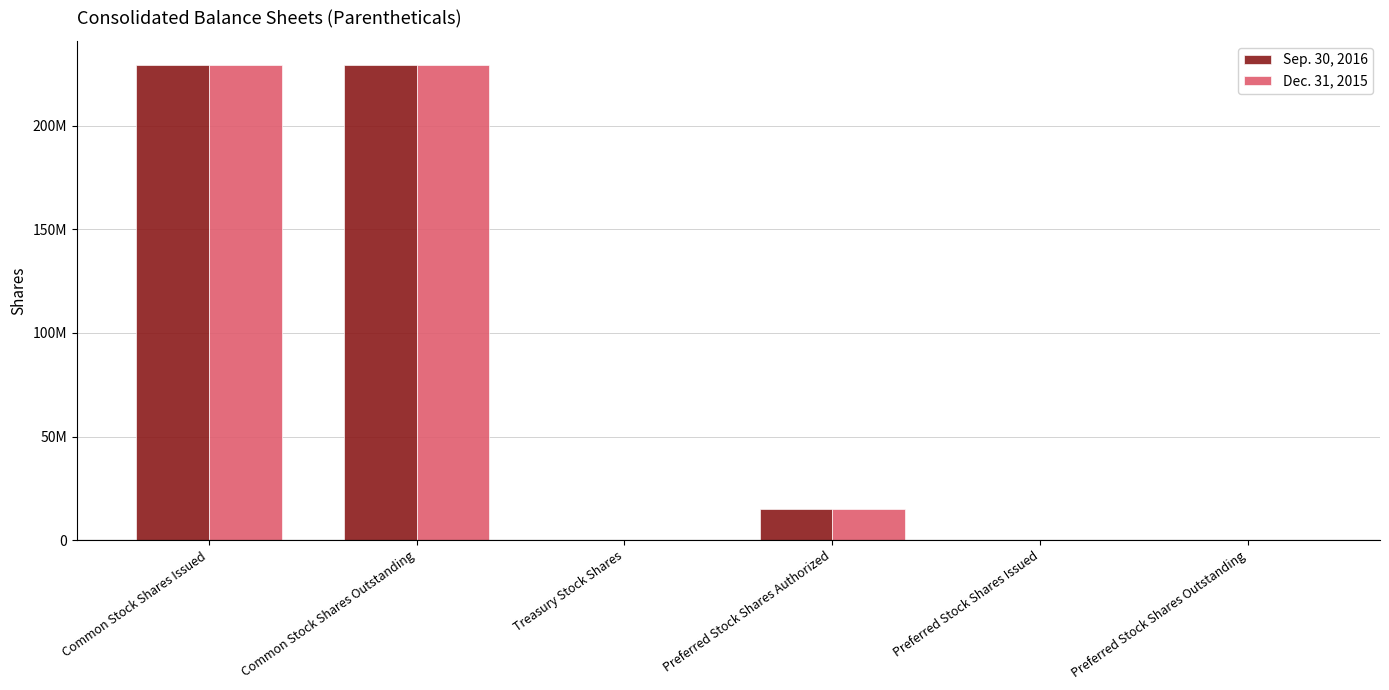

Are the bars horizontal?

No